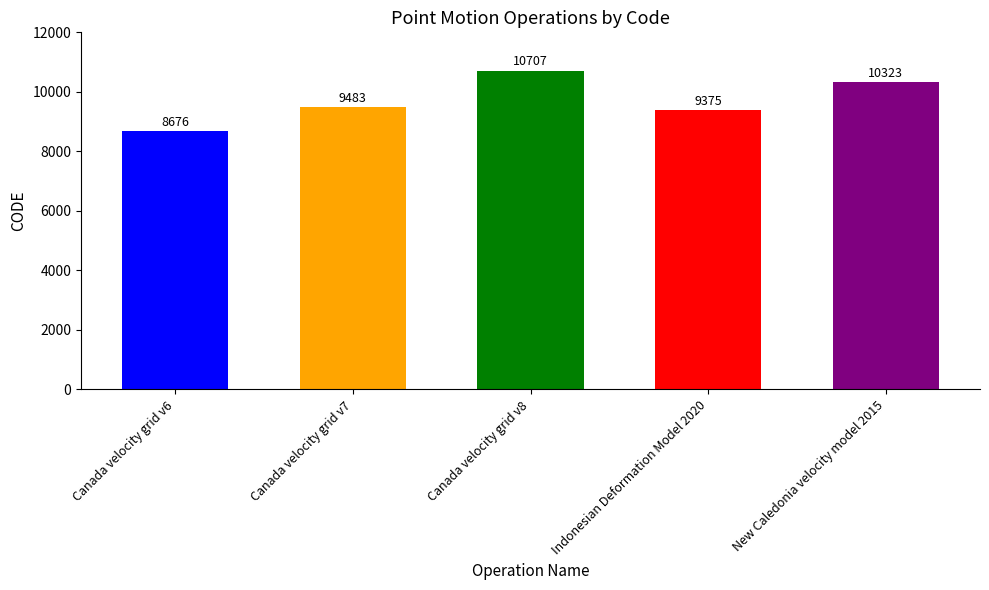

What position from the right is Indonesian Deformation Model 2020?

2